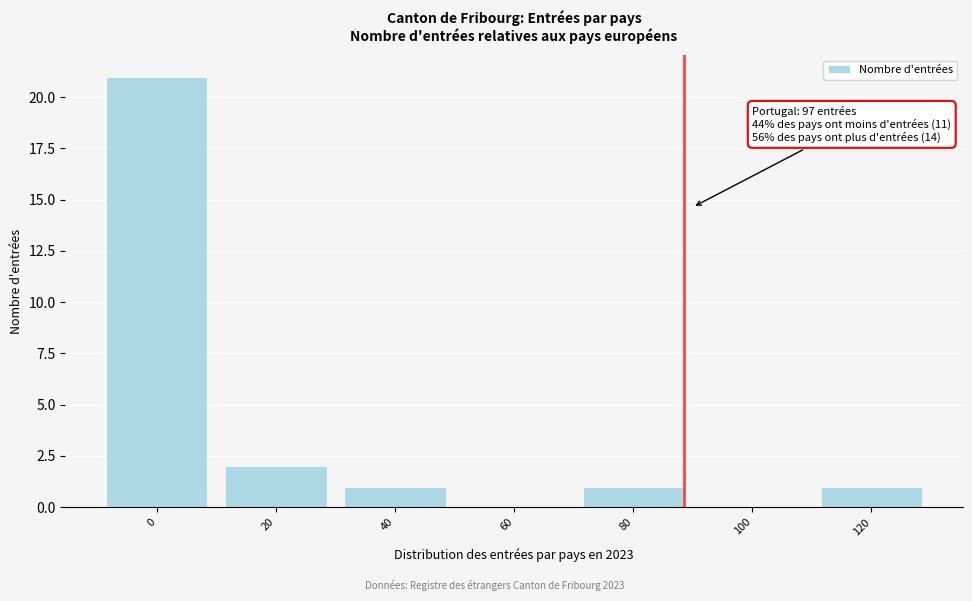

Reading left to right, list all the values displayed in this chart.

0=21	20=2	40=1	60=0	80=1	100=0	120=1